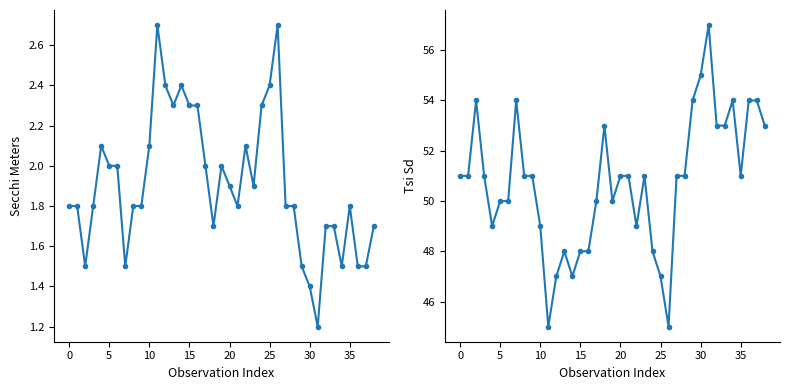

What is the label of the 18th point from the left?

17